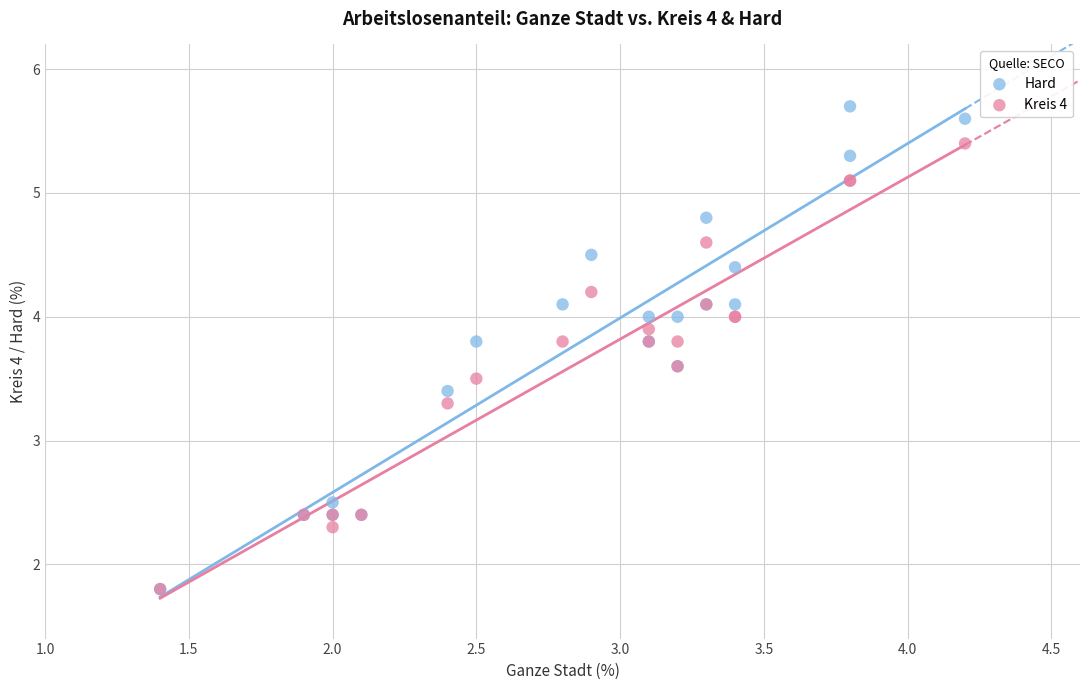

In the Hard series, what Y value is closest to 3?

3.4